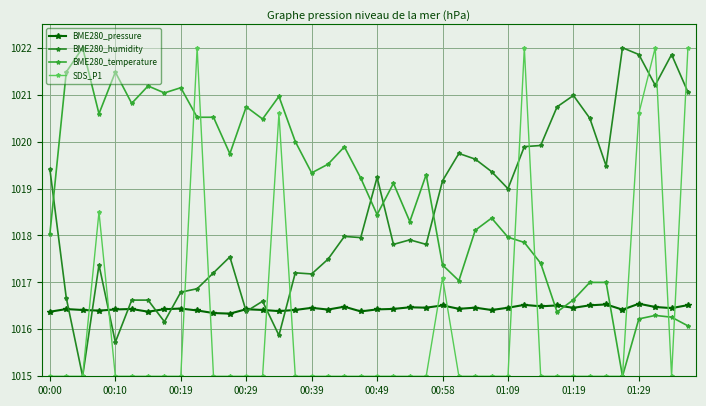

Which series has the largest total across all categories?

BME280_temperature